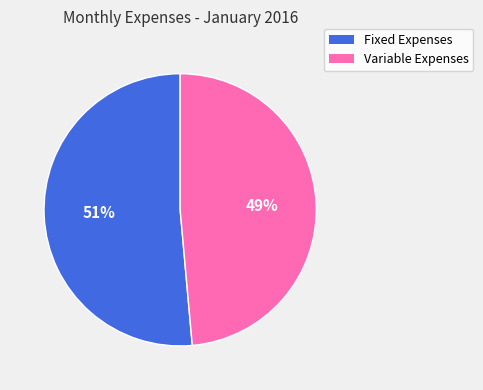

To the nearest percent, what is the average slice percentage?

50%